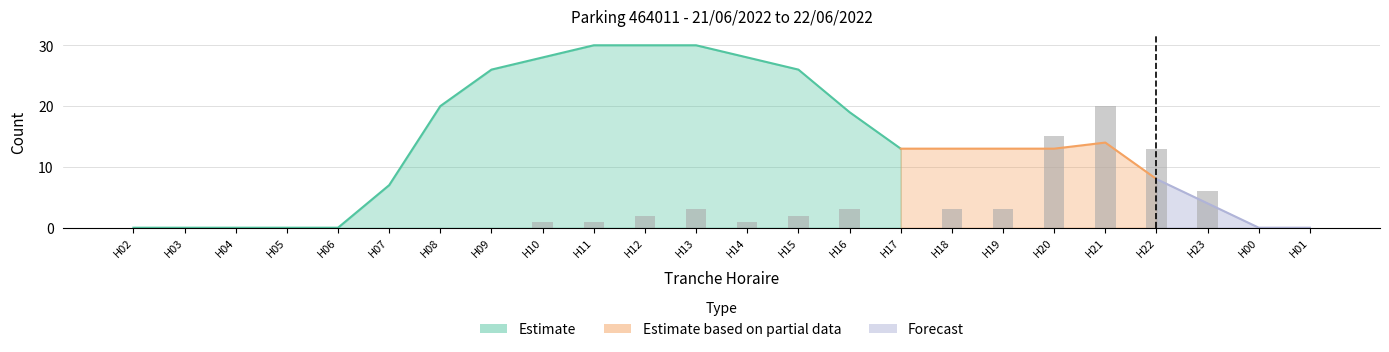

What is the value of the 22nd bar from the left?

6